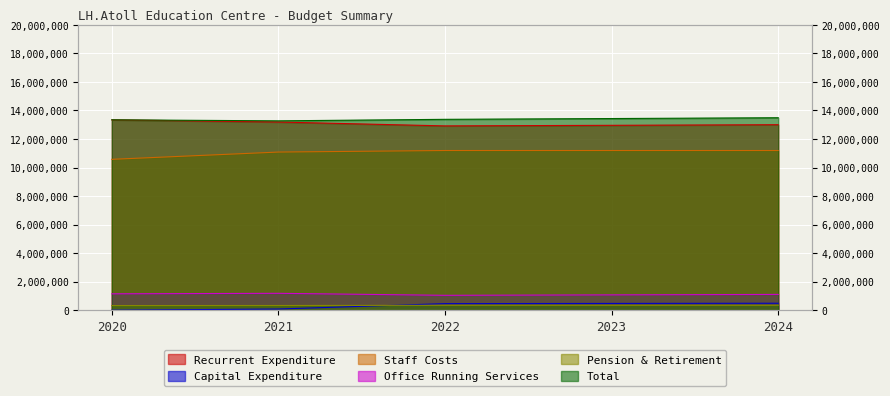

At which label is Office Running Services closest to 1113638?

2024